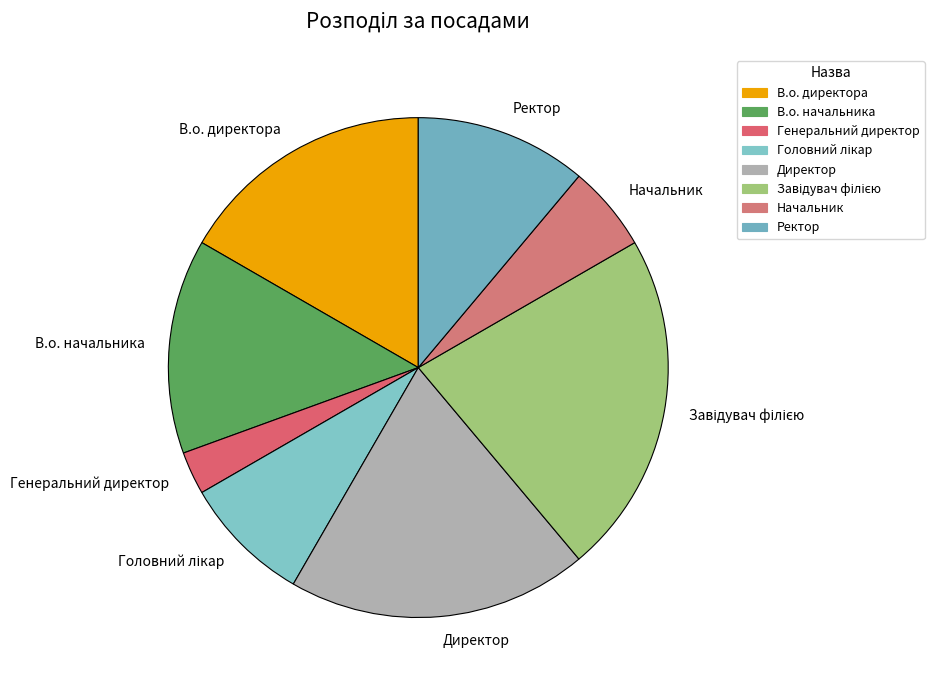

How many segments does this pie chart have?

8